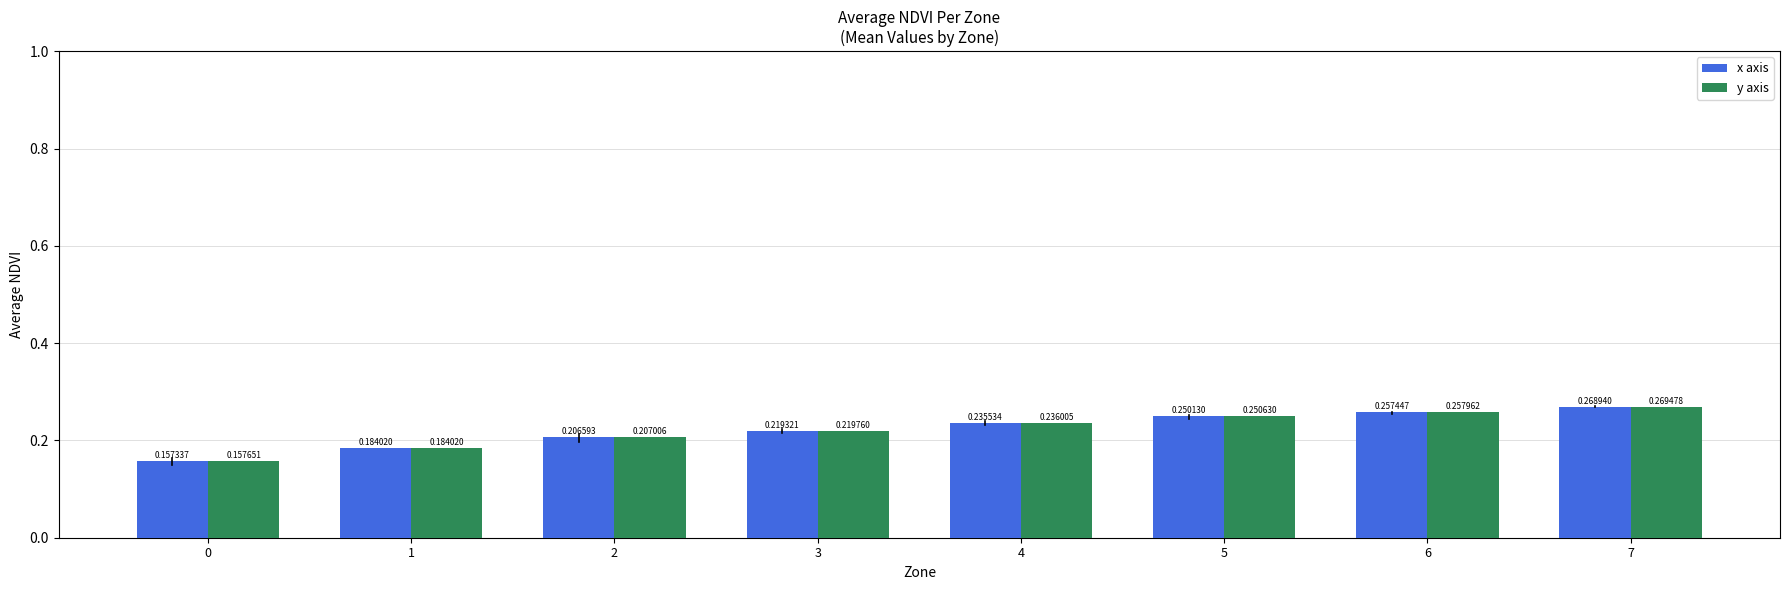

At which category is the sum across all series the highest?

7